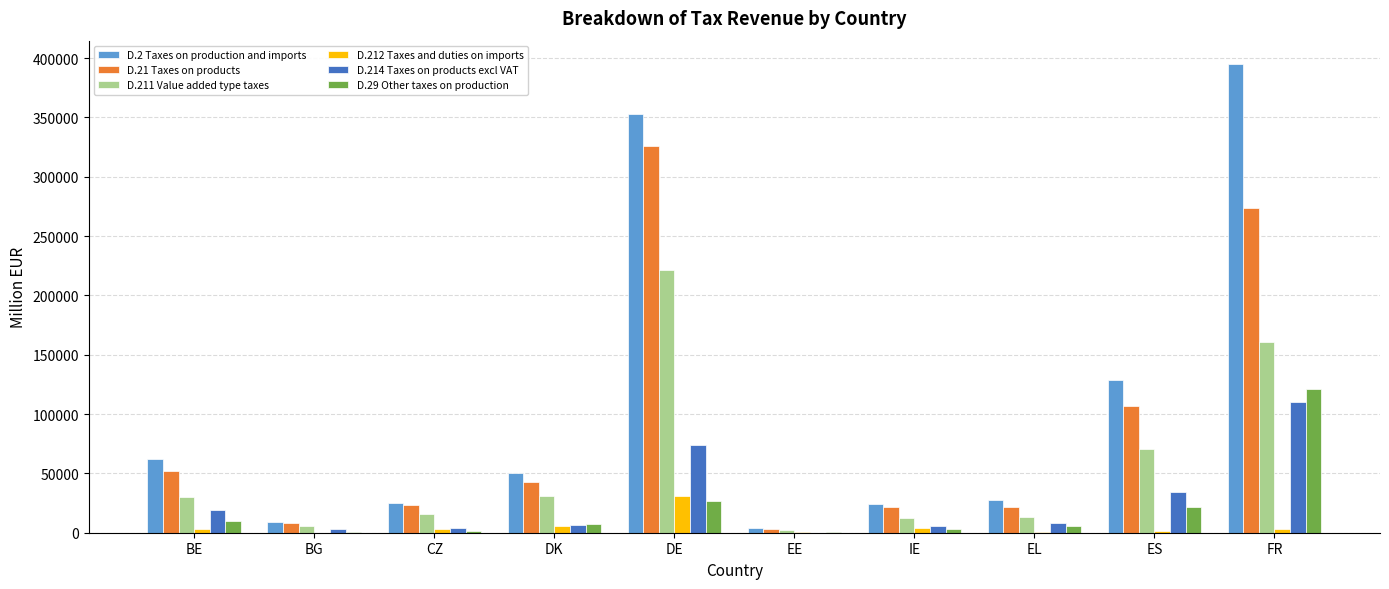

How many groups of bars are there?

10